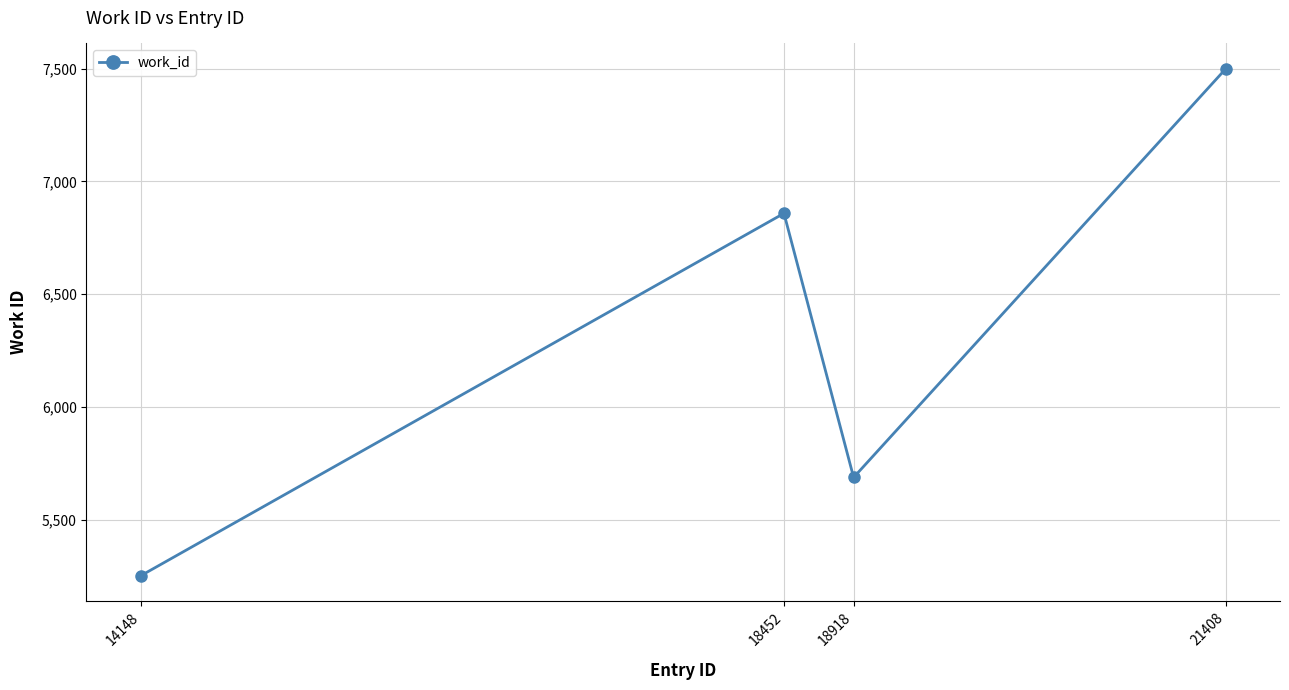

Which category has the highest value across all series?

21408